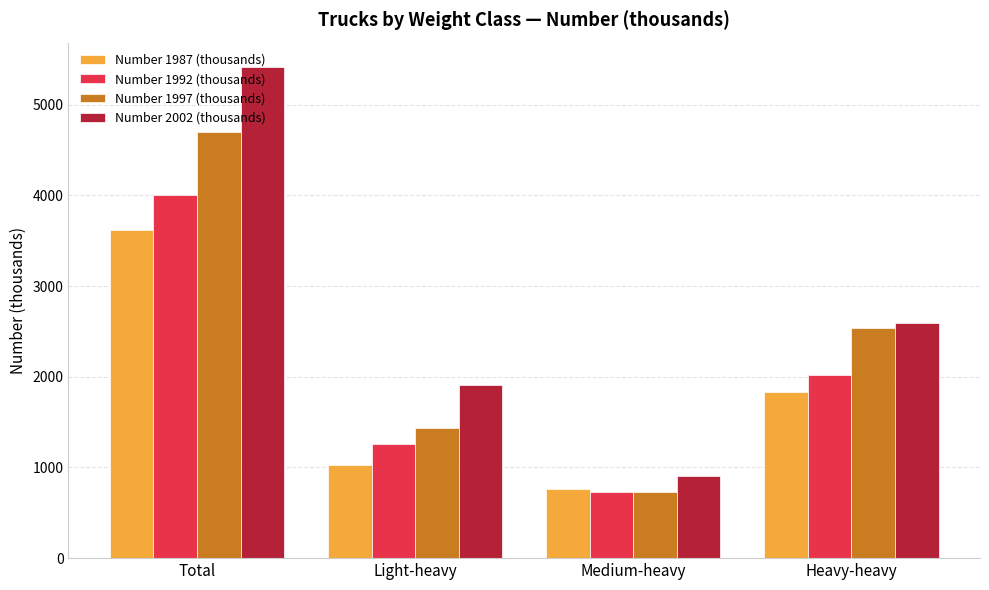

At which category is the sum across all series the highest?

Total